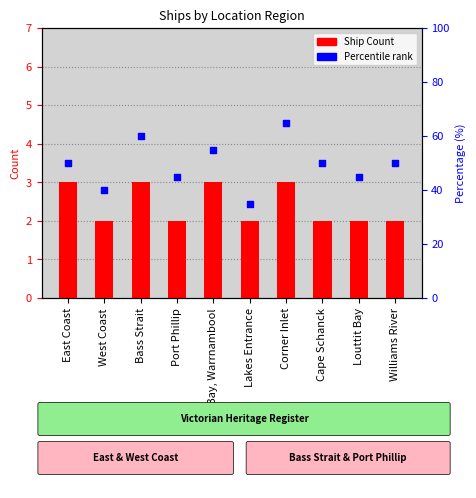

Is the value of Ship Count at East Coast greater than the value of percentile rank within the sample at Williams River?

No